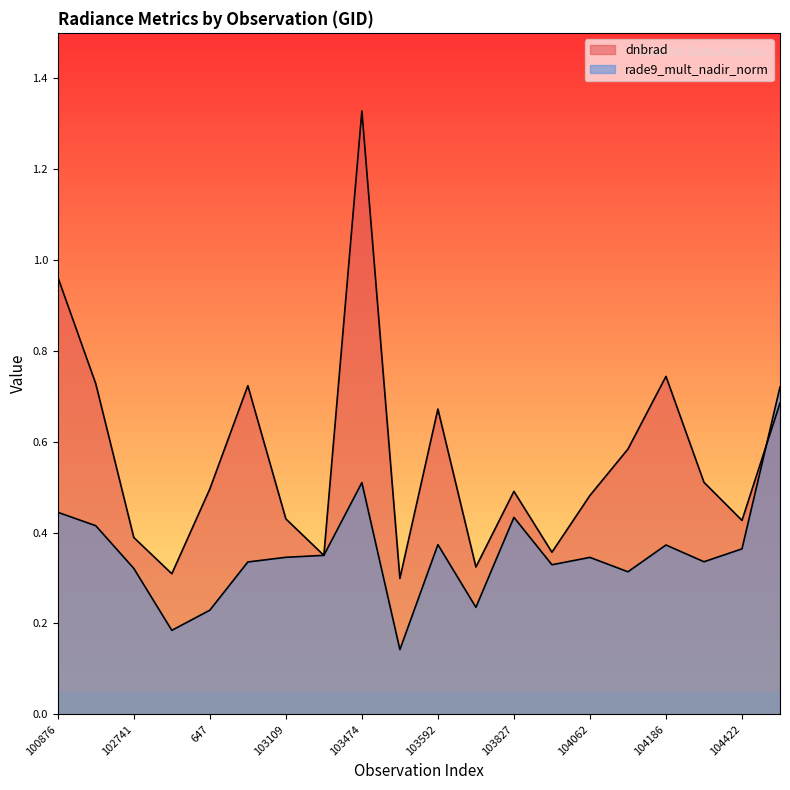

Which series changed the most between 102741 and 1196?

rade9_mult_nadir_norm